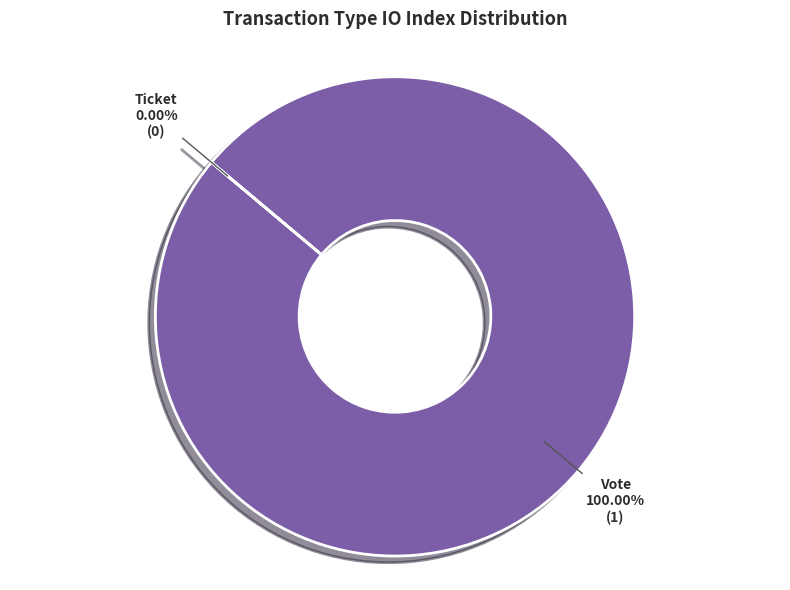

How many segments does this pie chart have?

2